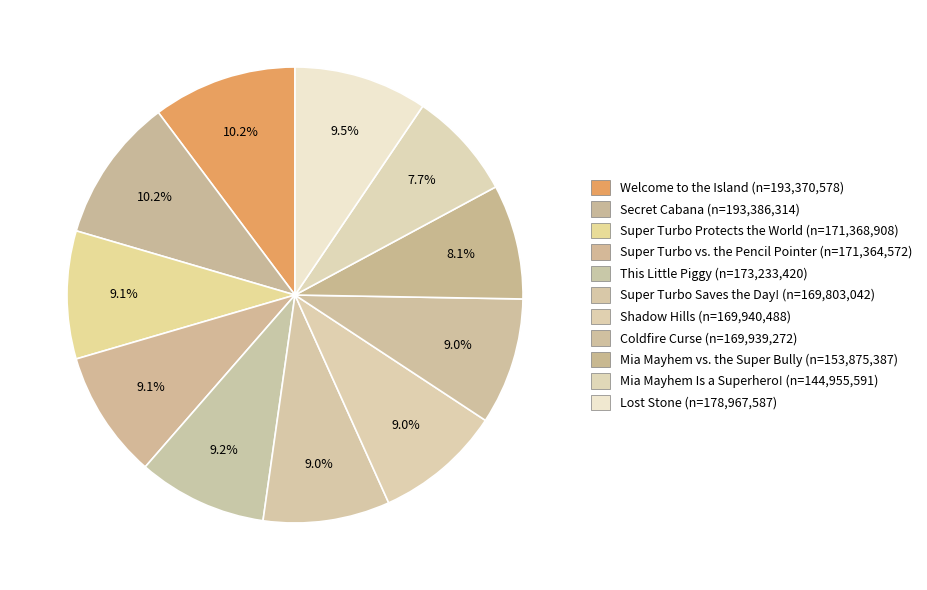

Rank the categories by value from highest to lowest.

Secret Cabana, Welcome to the Island, Lost Stone, This Little Piggy, Super Turbo Protects the World, Super Turbo vs. the Pencil Pointer, Shadow Hills, Coldfire Curse, Super Turbo Saves the Day!, Mia Mayhem vs. the Super Bully, Mia Mayhem Is a Superhero!